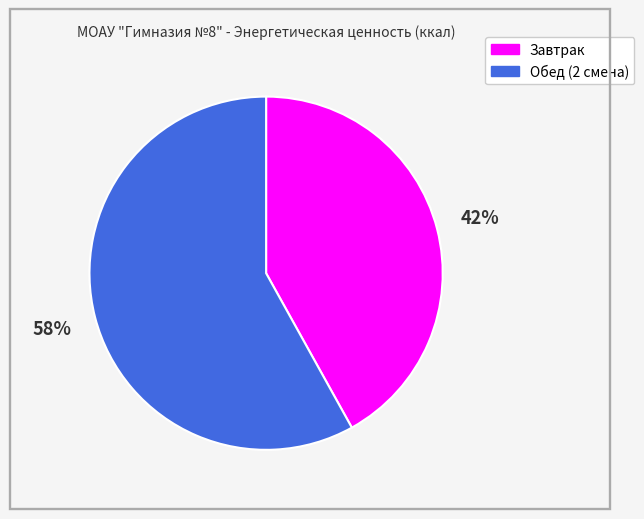

Between Завтрак and Обед (2 смена), which is larger?

Обед (2 смена)